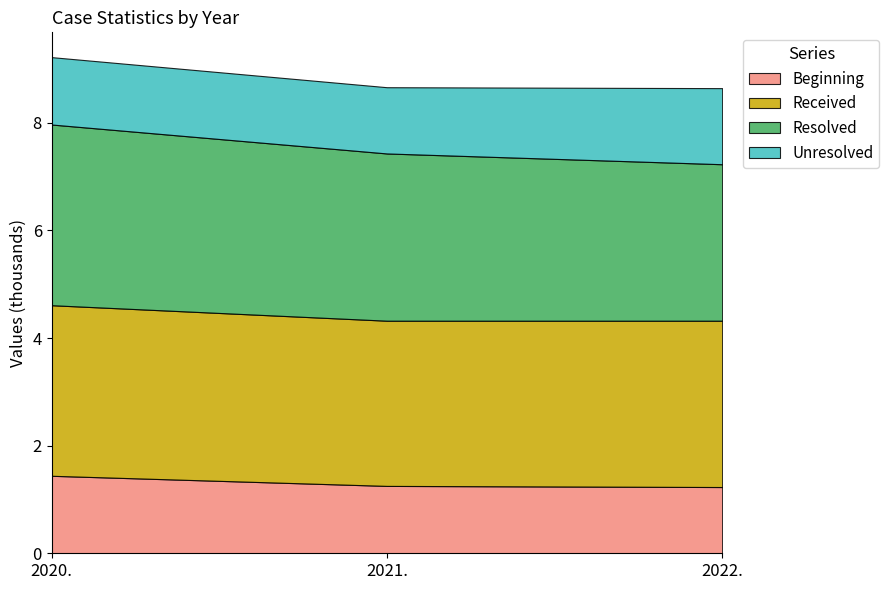

What is the average value of the Received series?

3.1